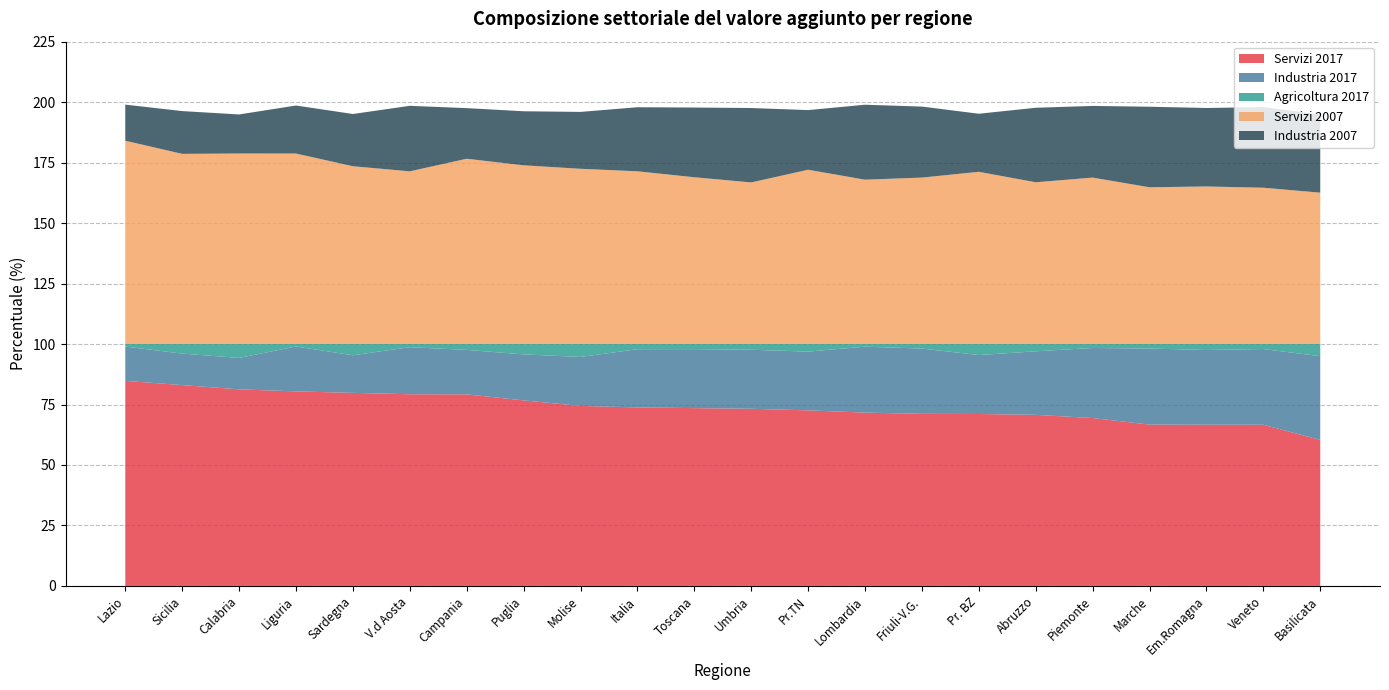

Reading left to right, extract all data points from this chart.

Servizi 2017: 84.8	83.0	81.3	80.4	79.8	79.2	79.2	76.7	74.4	73.8	73.5	73.2	72.6	71.7	71.1	71.1	70.7	69.4	66.7	66.7	66.6	60.4
Industria 2017: 14.2	13.0	13.0	18.5	15.5	19.5	18.4	19.0	20.2	24.1	24.4	24.4	24.3	27.2	27.0	24.4	26.3	29.0	31.4	30.9	31.3	34.6
Agricoltura 2017: 1.0	4.0	5.7	1.0	4.6	1.3	2.4	4.3	5.3	2.1	2.1	2.4	3.1	1.1	1.9	4.6	3.0	1.6	1.9	2.5	2.1	5.0
Servizi 2007: 84.1	78.6	78.8	78.8	73.5	71.4	76.6	73.9	72.4	71.4	68.9	66.8	72.1	67.9	68.8	71.2	66.9	68.8	64.8	65.1	64.6	62.6
Industria 2007: 14.9	17.7	16.1	19.9	21.6	27.1	20.9	22.4	23.5	26.5	28.8	30.8	24.7	31.0	29.4	24.0	30.8	29.6	33.3	32.4	33.3	32.3